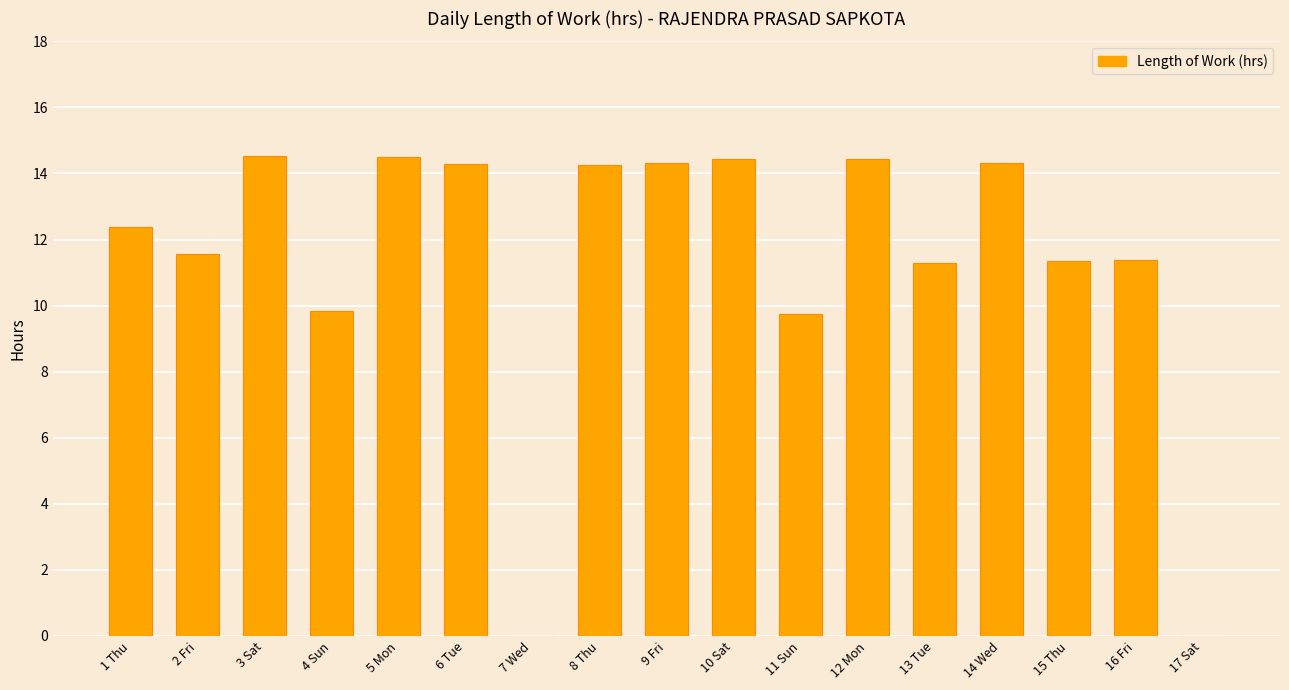

What is the sum of all values?

192.6